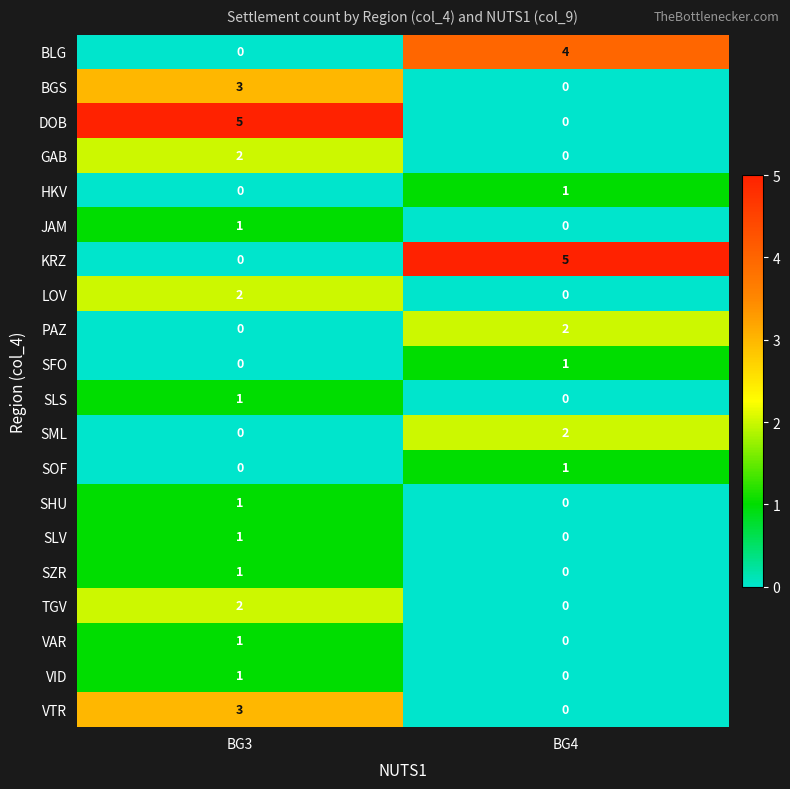

True or false: DOB has a value of 0 at BG4.

True